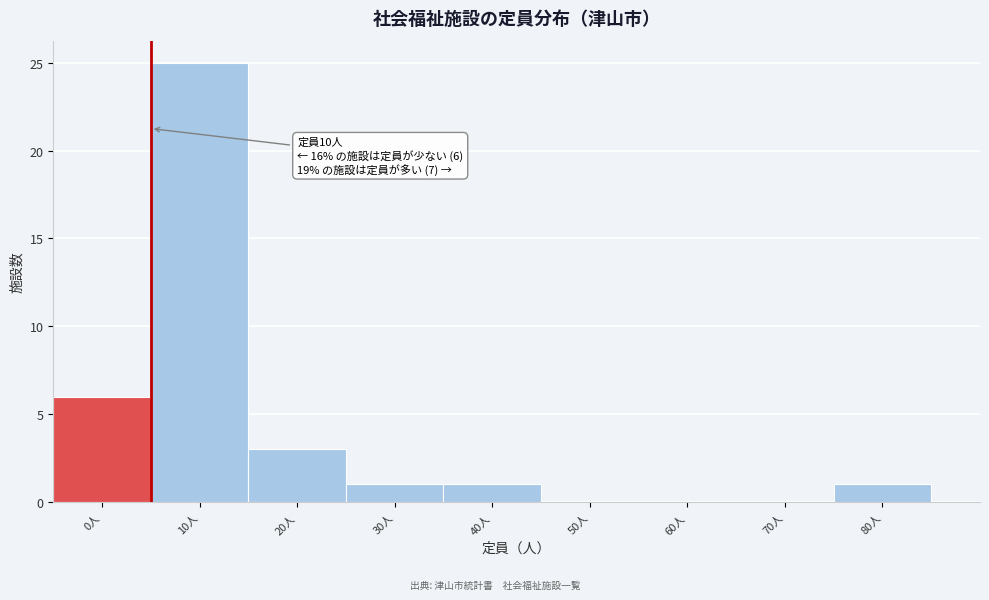

Reading left to right, what are all the values shown in this chart?

0人=6	10人=25	20人=3	30人=1	40人=1	50人=0	60人=0	70人=0	80人=1